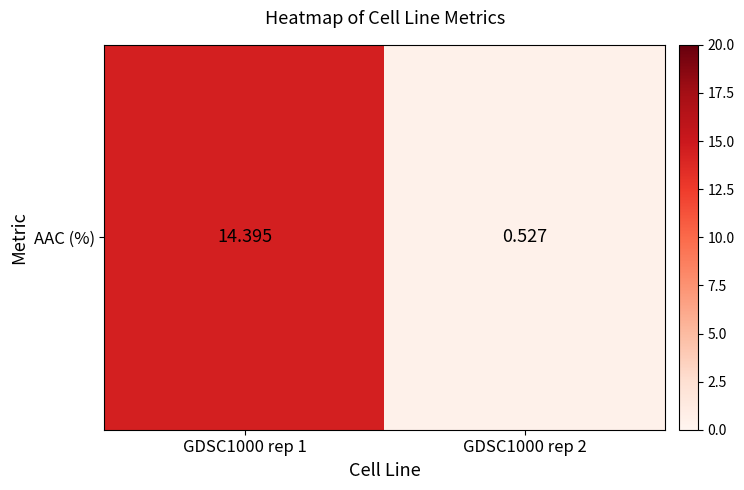

List the labels in order of value, smallest first.

GDSC1000 rep 2, GDSC1000 rep 1